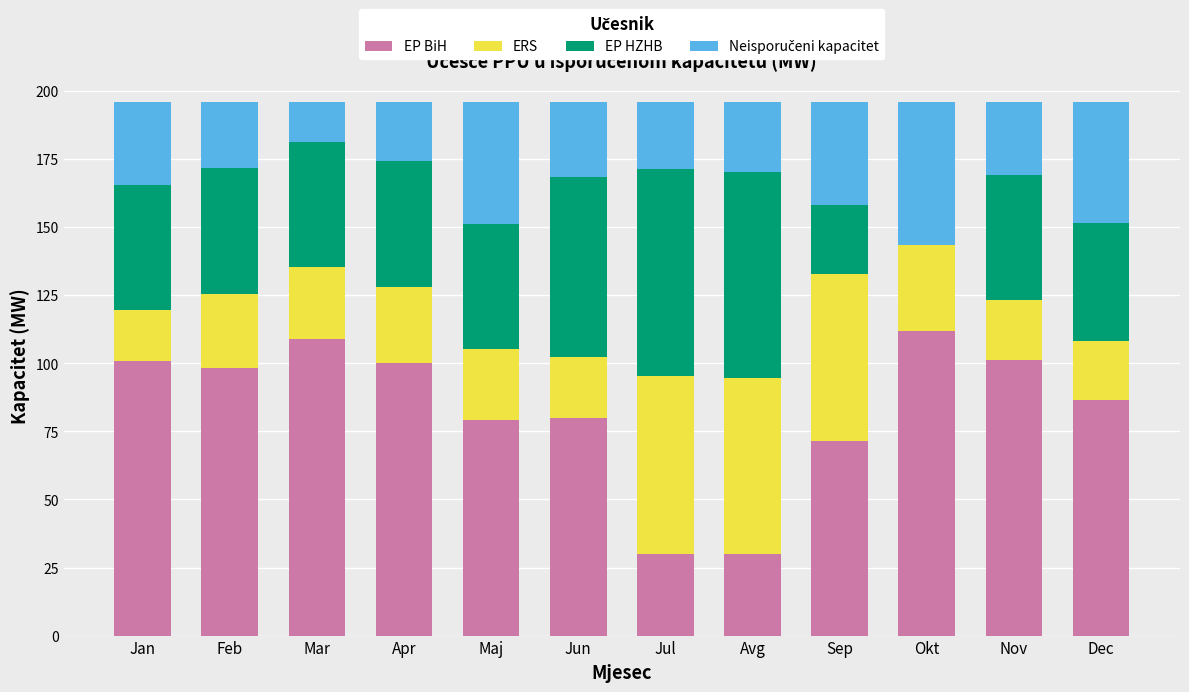

Read the EP BiH value at Nov.

101.1